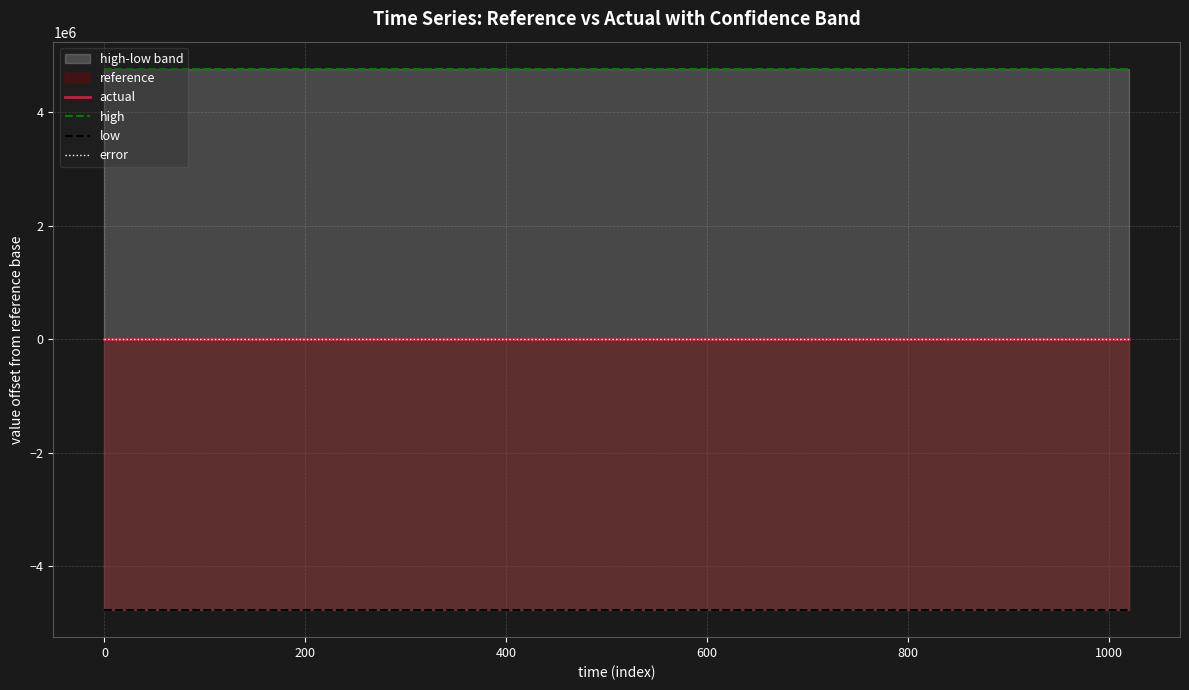

Reading left to right, list all the values displayed in this chart.

actual: 13.9	13.9	13.9	13.9	13.9	13.9	13.9	13.9	13.9	13.9	13.9	13.9	13.9	13.9	13.9	13.9	13.9	13.9
high: 4769923.2	4769923.2	4769923.2	4769923.2	4769923.2	4769923.2	4769923.2	4769923.2	4769923.2	4769923.2	4769923.2	4769923.2	4769923.2	4769923.2	4769923.2	4769923.2	4769923.2	4769923.2
low: -4769923.2	-4769923.2	-4769923.2	-4769923.2	-4769923.2	-4769923.2	-4769923.2	-4769923.2	-4769923.2	-4769923.2	-4769923.2	-4769923.2	-4769923.2	-4769923.2	-4769923.2	-4769923.2	-4769923.2	-4769923.2
error: 0.0	0.0	0.0	0.0	0.0	0.0	0.0	0.0	0.0	0.0	0.0	0.0	0.0	0.0	0.0	0.0	0.0	0.0